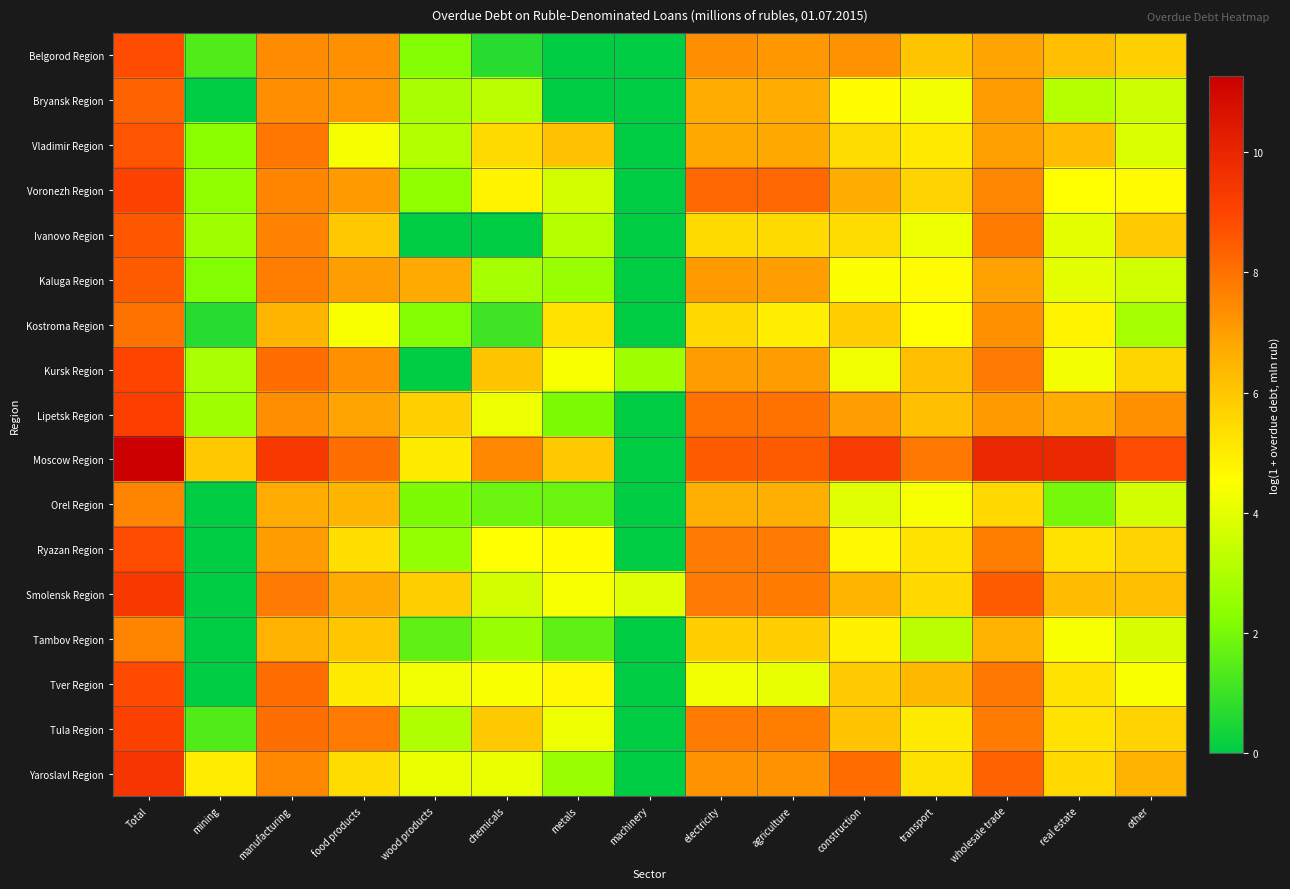

Reading left to right, list all the values displayed in this chart.

Belgorod Region: Total=8.8	mining=1.4	manufacturing=7.4	food products=7.3	wood products=2.2	chemicals=0.7	metals=0.0	machinery=0.0	electricity=7.4	agriculture=7.2	construction=7.3	transport=6.1	wholesale trade=6.9	real estate=6.2	other=5.7
Bryansk Region: Total=8.3	mining=0.0	manufacturing=7.4	food products=7.2	wood products=2.9	chemicals=3.2	metals=0.0	machinery=0.0	electricity=6.7	agriculture=6.7	construction=4.6	transport=4.3	wholesale trade=7.1	real estate=3.1	other=3.5
Vladimir Region: Total=8.7	mining=2.3	manufacturing=7.9	food products=4.3	wood products=3.0	chemicals=5.5	metals=6.1	machinery=0.0	electricity=6.8	agriculture=6.8	construction=5.4	transport=5.1	wholesale trade=7.0	real estate=6.3	other=3.8
Voronezh Region: Total=9.1	mining=2.4	manufacturing=7.6	food products=7.1	wood products=2.4	chemicals=4.8	metals=3.7	machinery=0.0	electricity=8.2	agriculture=8.2	construction=6.7	transport=5.7	wholesale trade=7.6	real estate=4.5	other=4.6
Ivanovo Region: Total=8.6	mining=2.7	manufacturing=7.6	food products=6.0	wood products=0.0	chemicals=0.0	metals=3.1	machinery=0.0	electricity=5.5	agriculture=5.5	construction=5.4	transport=4.2	wholesale trade=7.8	real estate=4.0	other=5.9
Kaluga Region: Total=8.5	mining=2.2	manufacturing=7.7	food products=7.0	wood products=6.8	chemicals=2.8	metals=2.6	machinery=0.0	electricity=7.1	agriculture=7.0	construction=4.5	transport=4.6	wholesale trade=6.9	real estate=4.0	other=3.6
Kostroma Region: Total=8.0	mining=0.7	manufacturing=6.5	food products=4.4	wood products=2.2	chemicals=1.1	metals=5.3	machinery=0.0	electricity=5.5	agriculture=5.0	construction=5.8	transport=4.5	wholesale trade=7.3	real estate=4.8	other=2.8
Kursk Region: Total=9.0	mining=2.9	manufacturing=8.1	food products=7.3	wood products=0.0	chemicals=6.1	metals=4.4	machinery=2.7	electricity=7.1	agriculture=7.1	construction=4.2	transport=6.2	wholesale trade=7.8	real estate=4.3	other=5.6
Lipetsk Region: Total=9.2	mining=2.7	manufacturing=7.4	food products=6.9	wood products=5.7	chemicals=4.2	metals=2.1	machinery=0.0	electricity=8.0	agriculture=8.0	construction=7.0	transport=6.2	wholesale trade=7.1	real estate=6.7	other=7.3
Moscow Region: Total=11.3	mining=5.9	manufacturing=9.4	food products=8.1	wood products=5.0	chemicals=7.5	metals=5.9	machinery=0.0	electricity=8.5	agriculture=8.5	construction=9.3	transport=7.9	wholesale trade=10.0	real estate=9.9	other=8.8
Orel Region: Total=7.6	mining=0.0	manufacturing=6.7	food products=6.5	wood products=2.1	chemicals=1.8	metals=1.8	machinery=0.0	electricity=6.6	agriculture=6.6	construction=3.9	transport=4.4	wholesale trade=5.5	real estate=1.9	other=3.7
Ryazan Region: Total=8.8	mining=0.0	manufacturing=7.1	food products=5.4	wood products=2.5	chemicals=4.5	metals=4.6	machinery=0.0	electricity=7.8	agriculture=7.8	construction=4.7	transport=5.2	wholesale trade=7.7	real estate=5.3	other=5.7
Smolensk Region: Total=9.4	mining=0.0	manufacturing=7.8	food products=6.8	wood products=5.8	chemicals=3.7	metals=4.4	machinery=4.0	electricity=7.8	agriculture=7.8	construction=6.4	transport=5.5	wholesale trade=8.5	real estate=6.3	other=6.2
Tambov Region: Total=7.6	mining=0.0	manufacturing=6.5	food products=6.0	wood products=1.6	chemicals=2.6	metals=1.6	machinery=0.0	electricity=5.8	agriculture=5.8	construction=4.9	transport=3.2	wholesale trade=6.5	real estate=4.4	other=3.8
Tver Region: Total=8.9	mining=0.0	manufacturing=8.1	food products=5.1	wood products=4.2	chemicals=4.4	metals=4.7	machinery=0.0	electricity=4.3	agriculture=4.1	construction=5.9	transport=6.3	wholesale trade=7.9	real estate=5.3	other=4.4
Tula Region: Total=9.2	mining=1.4	manufacturing=8.1	food products=7.8	wood products=3.0	chemicals=5.9	metals=4.2	machinery=0.0	electricity=7.8	agriculture=7.7	construction=6.1	transport=5.0	wholesale trade=7.8	real estate=5.3	other=5.6
Yaroslavl Region: Total=9.4	mining=5.0	manufacturing=7.5	food products=5.4	wood products=4.1	chemicals=4.1	metals=2.6	machinery=0.0	electricity=7.2	agriculture=7.2	construction=8.1	transport=5.3	wholesale trade=8.4	real estate=5.5	other=6.5